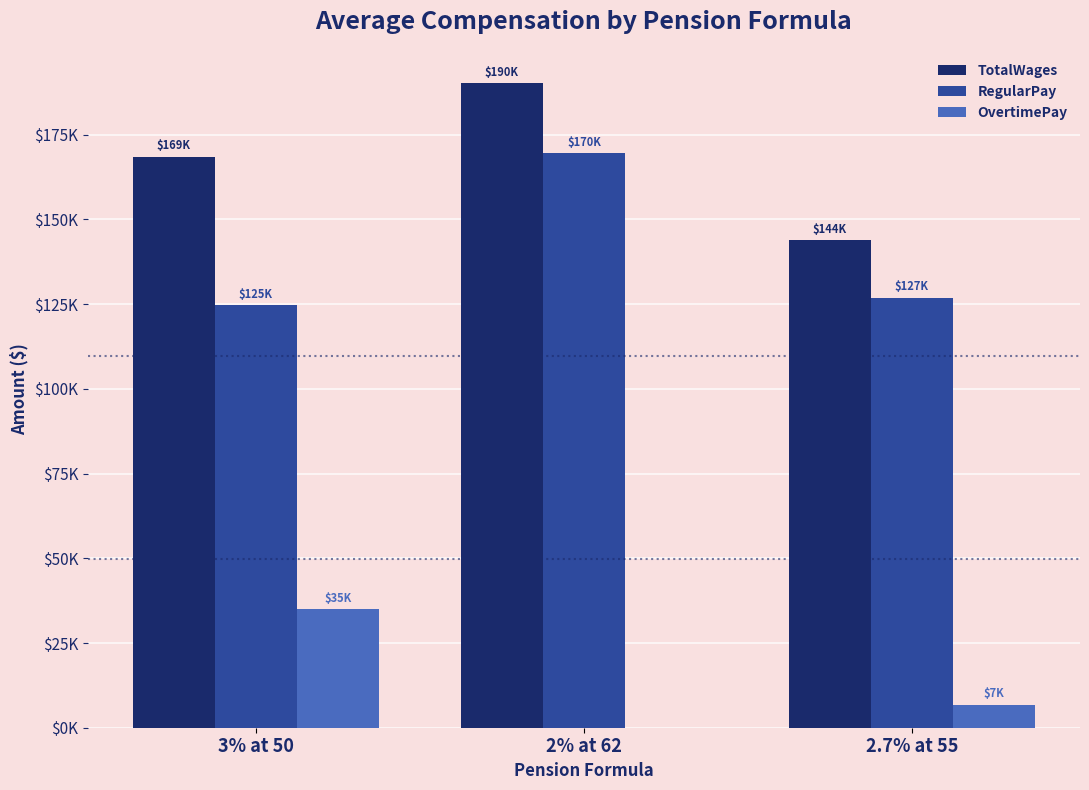

Are the bars horizontal?

No